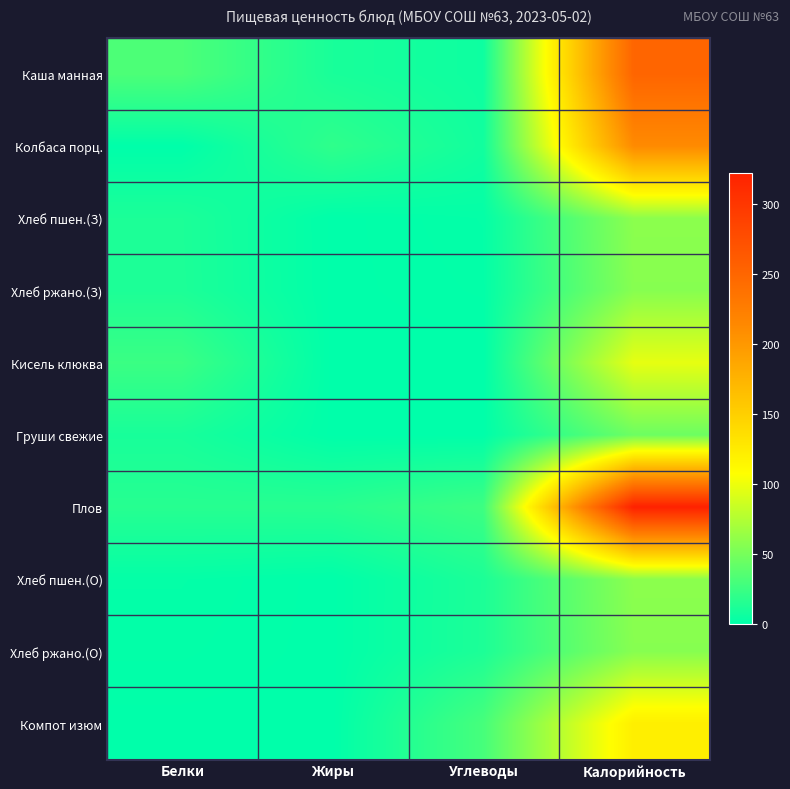

Reading left to right, transcribe all the data shown in this chart.

Каша манная: Белки=32.4	Жиры=10.7	Углеводы=6.1	Калорийность=251.0
Колбаса порц.: Белки=0.1	Жиры=20.1	Углеводы=7.5	Калорийность=212.0
Хлеб пшен.(З): Белки=12.1	Жиры=0.3	Углеводы=2.0	Калорийность=59.0
Хлеб ржано.(З): Белки=12.3	Жиры=0.3	Углеводы=1.4	Калорийность=57.0
Кисель клюква: Белки=24.9	Жиры=0.0	Углеводы=0.1	Калорийность=97.0
Груши свежие: Белки=10.3	Жиры=0.3	Углеводы=0.4	Калорийность=46.0
Плов: Белки=16.5	Жиры=16.9	Углеводы=26.0	Калорийность=322.0
Хлеб пшен.(О): Белки=2.0	Жиры=0.3	Углеводы=12.1	Калорийность=59.0
Хлеб ржано.(О): Белки=1.4	Жиры=0.3	Углеводы=12.3	Калорийность=57.0
Компот изюм: Белки=0.3	Жиры=0.1	Углеводы=29.9	Калорийность=122.0